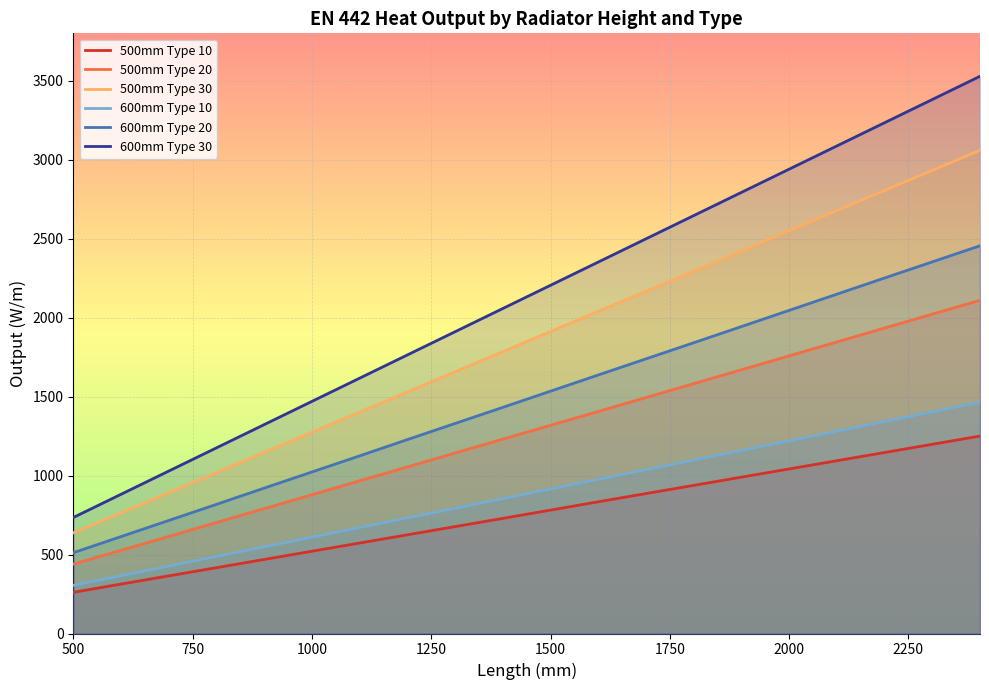

True or false: 600mm Type 30 and 600mm Type 20 intersect in this chart.

False